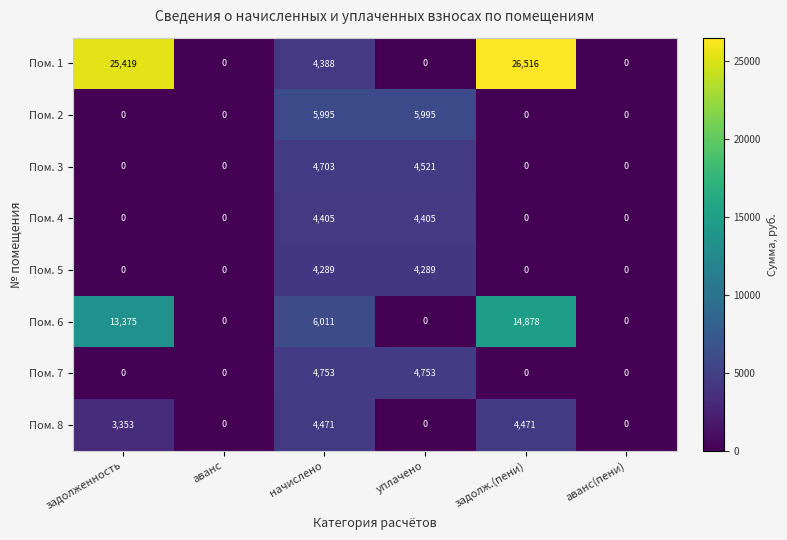

Which series has the largest range (max minus min)?

Пом. 1